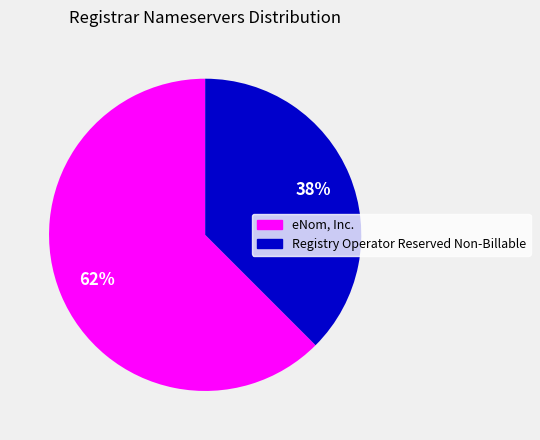

Is there any slice that represents more than half of the pie?

Yes